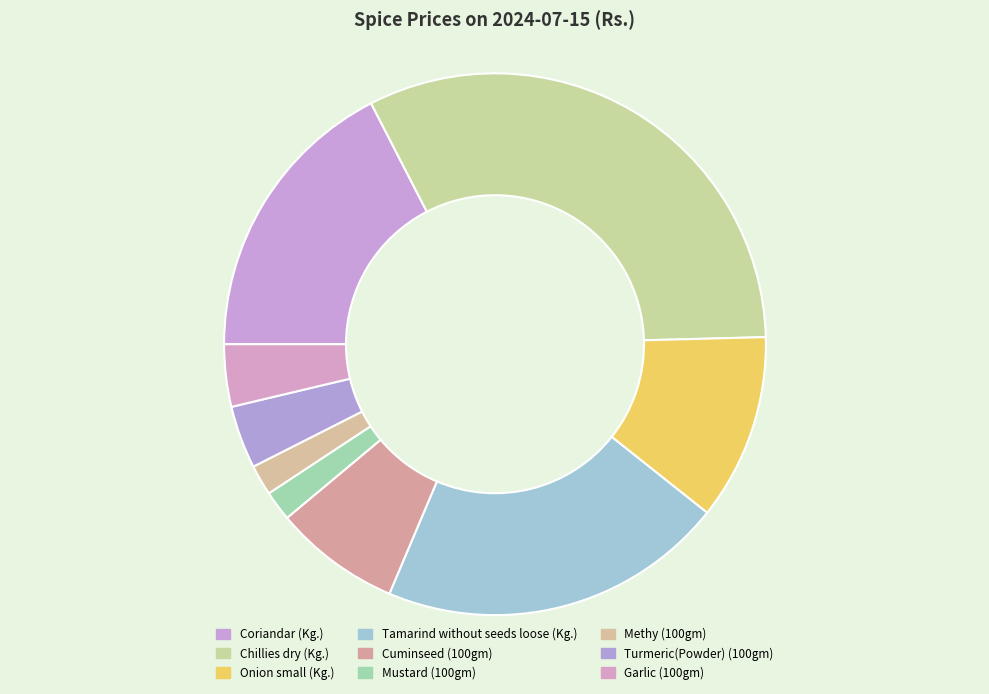

True or false: Onion small (Kg.) accounts for 17% of the total.

False